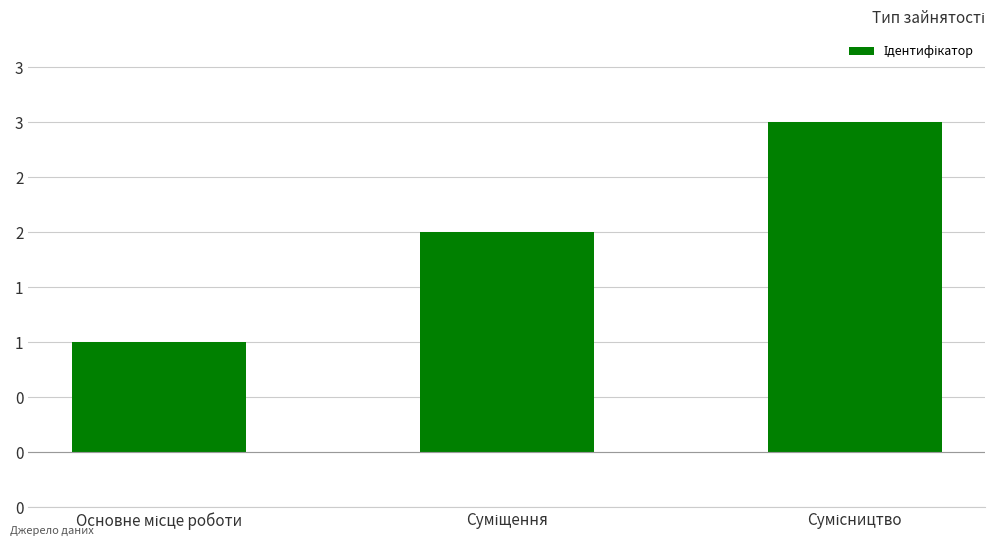

Does the chart contain any negative values?

No